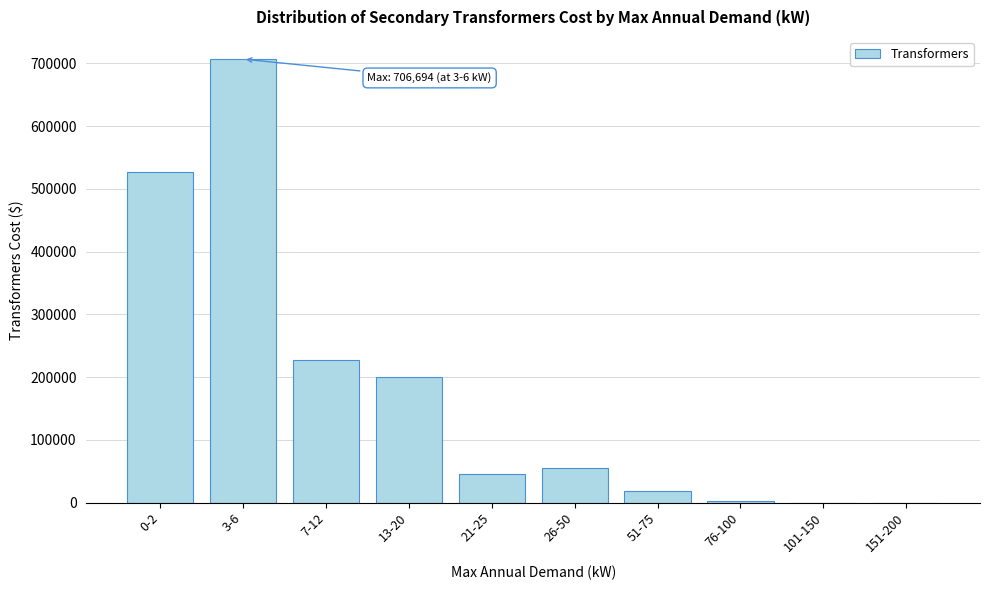

What is the greatest value displayed?

706694.1